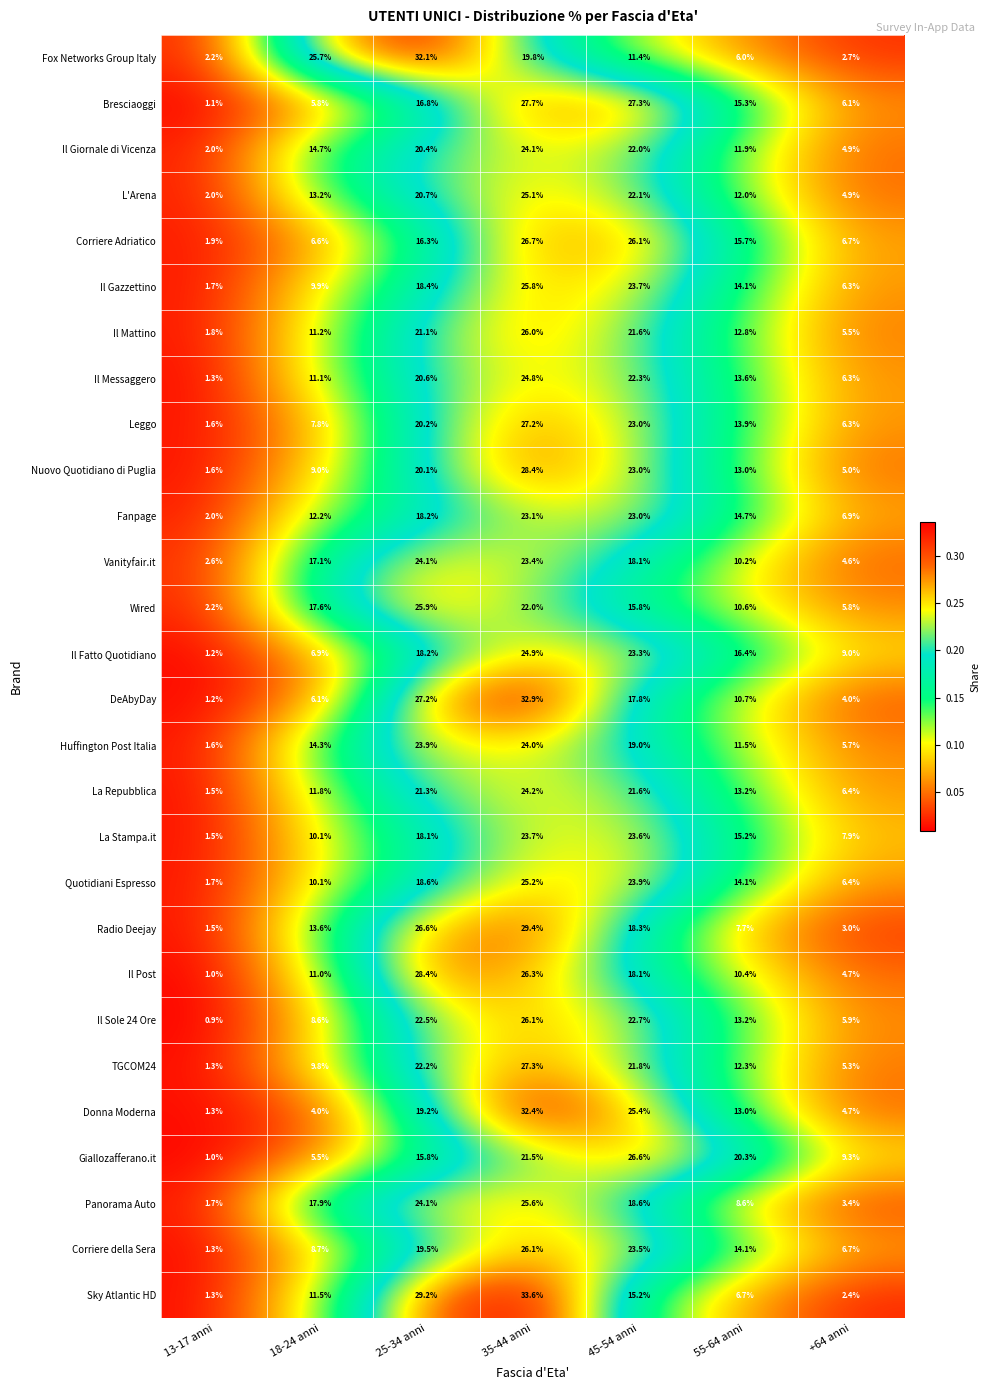

True or false: Quotidiani Espresso has a value of 1.7 at 13-17 anni.

True